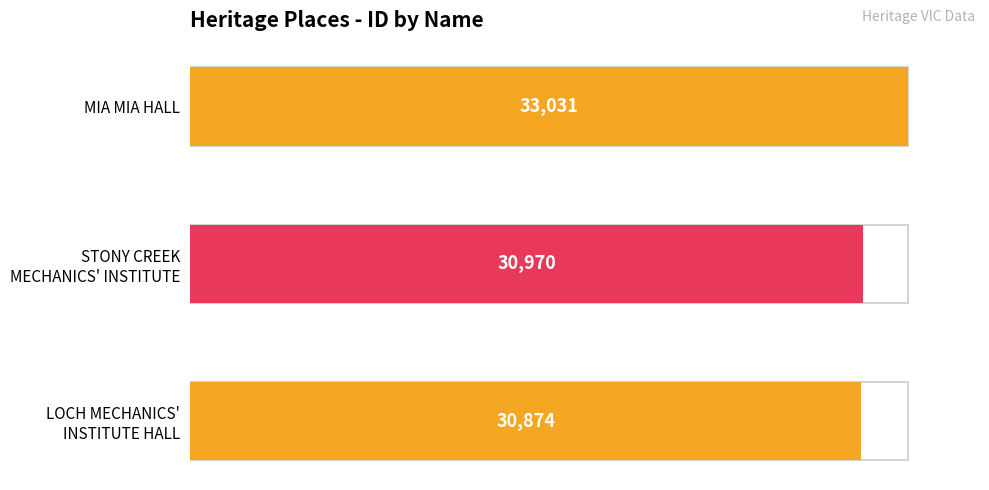

Does the chart contain any negative values?

No